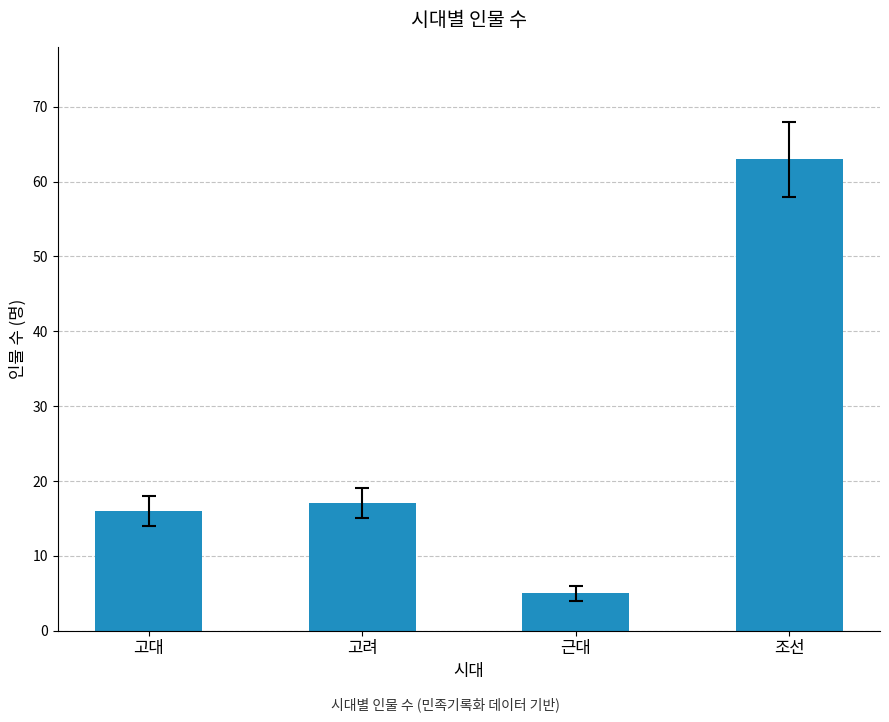

List the labels in order of value, largest first.

조선, 고려, 고대, 근대